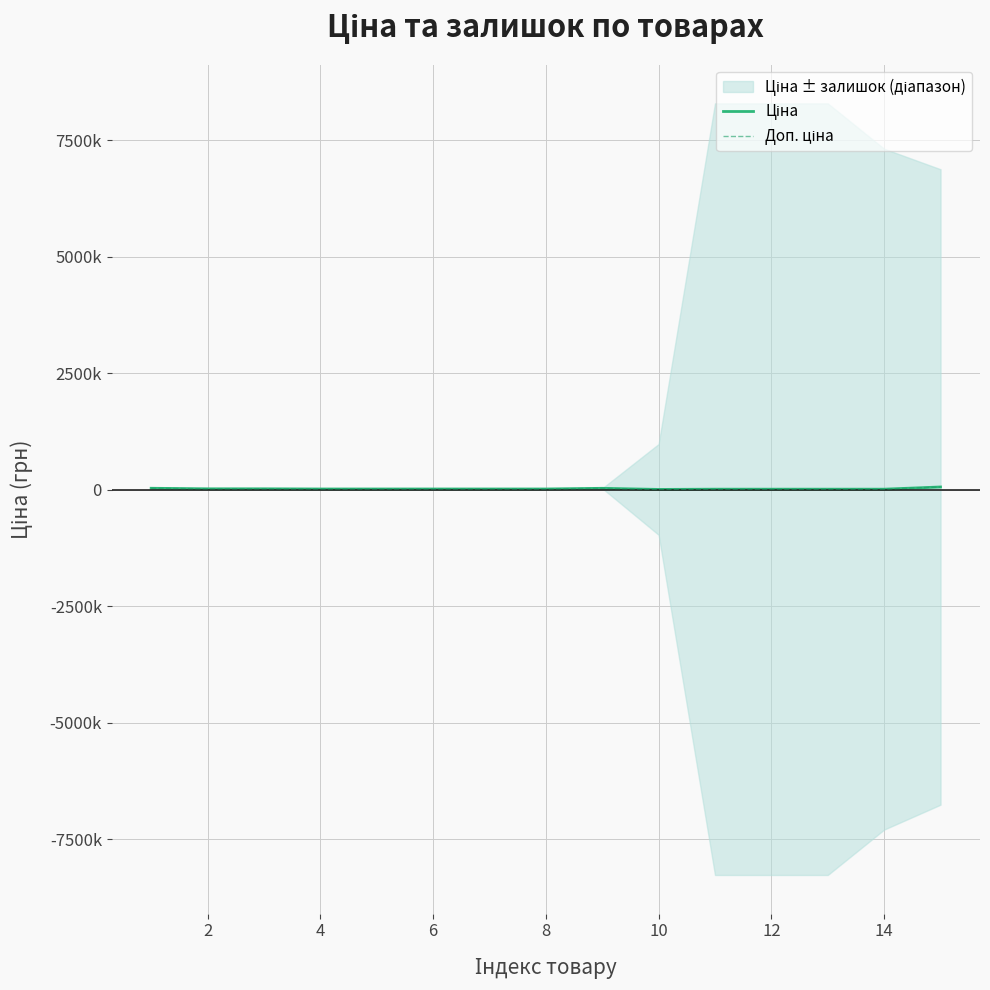

True or false: Доп. ціна and Ціна cross at least once.

False